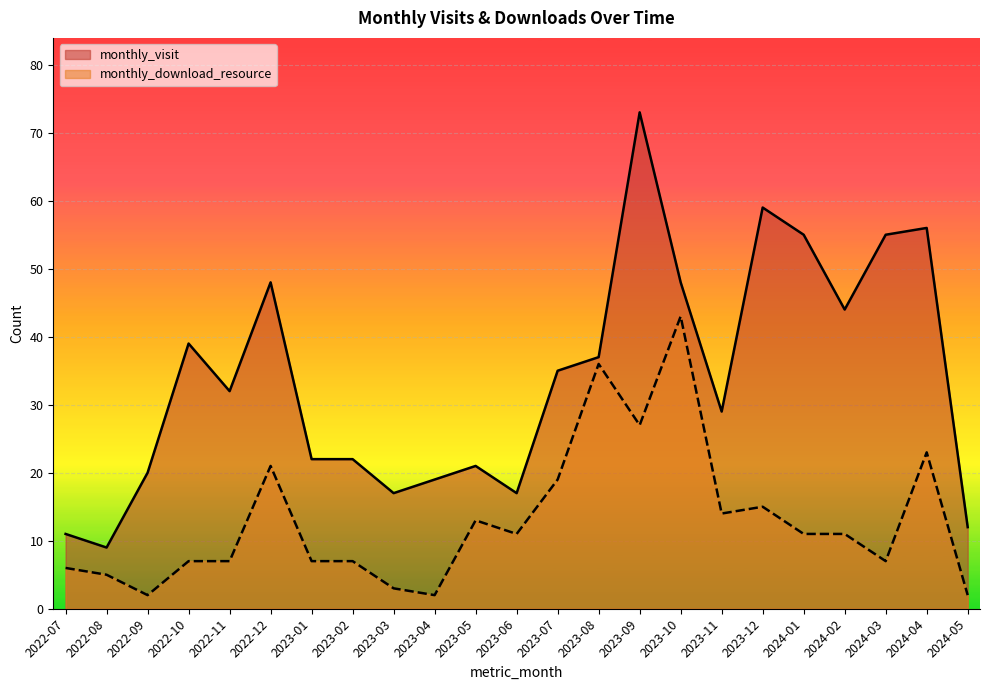

True or false: monthly_visit has a value of 73 at 2023-09.

True